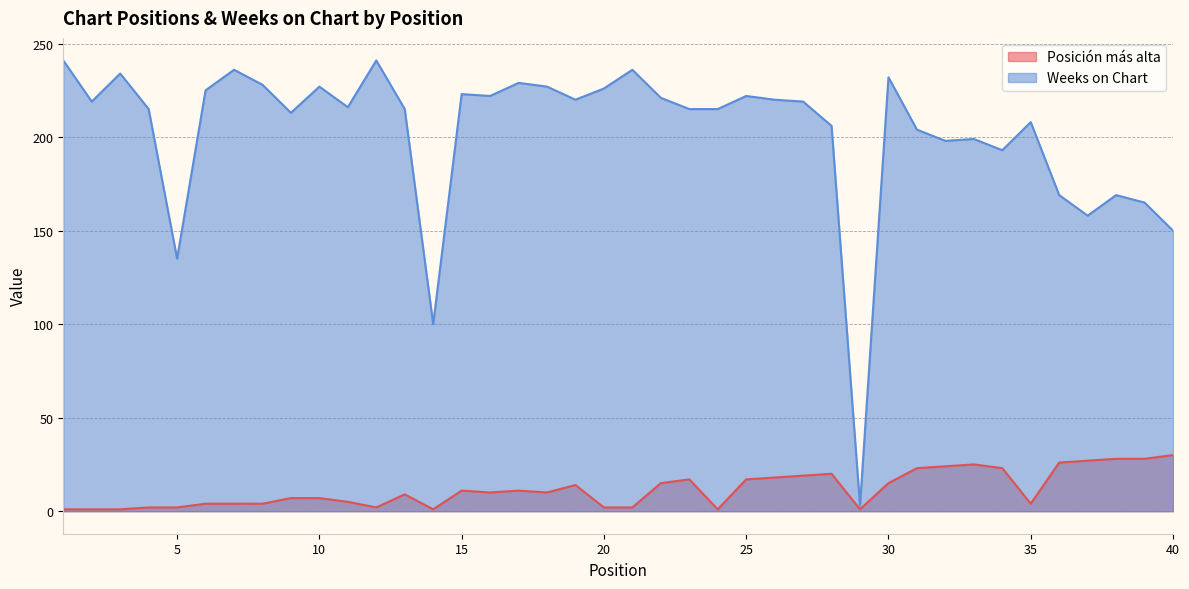

What is the value of the Weeks on Chart point at the 5th from the left?

135